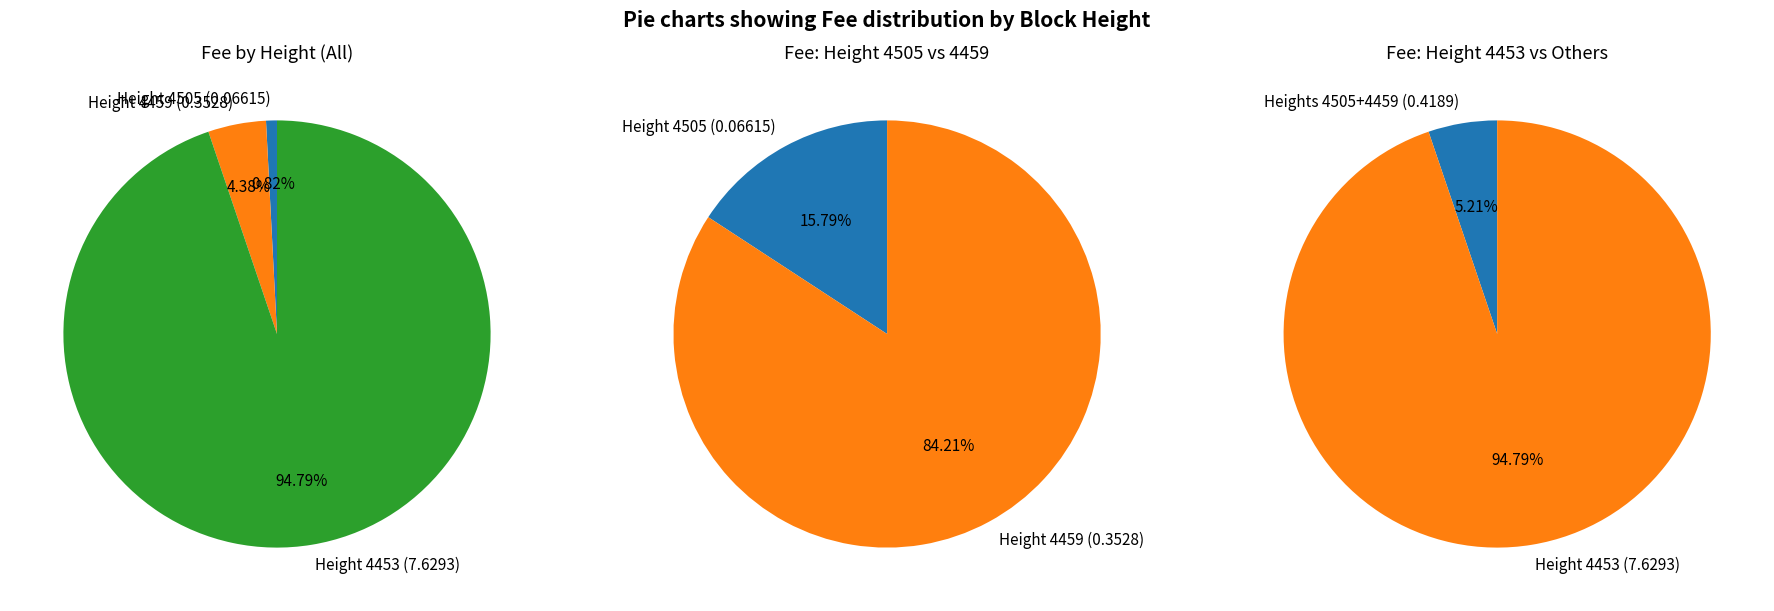

Is the sum of 4505 and 4459 greater than half?

No